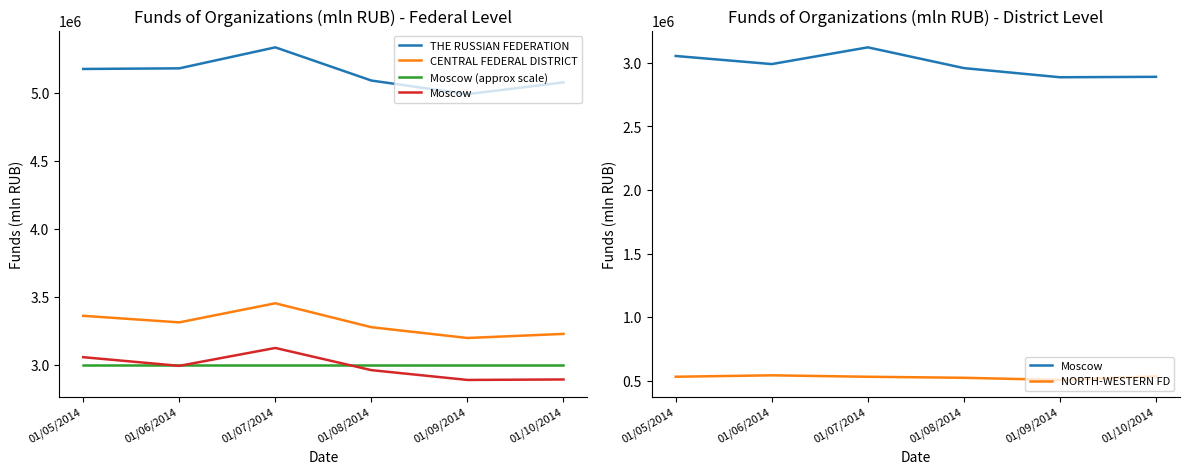

How many values in the NORTH-WESTERN FD series exceed 530790?

2